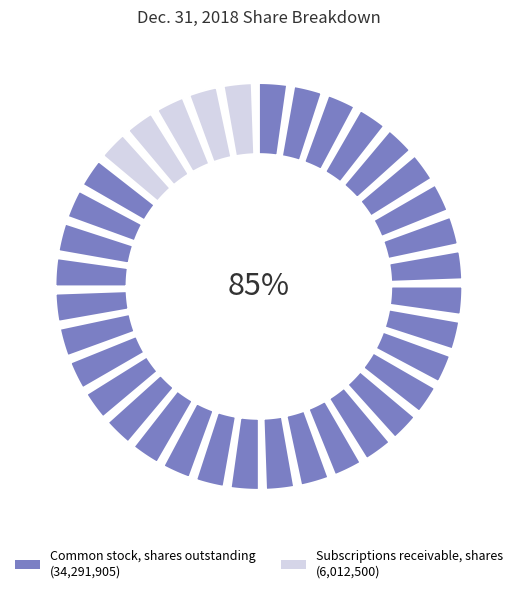

Do Common stock, shares outstanding and Subscriptions receivable, shares together represent more than half of the pie?

Yes